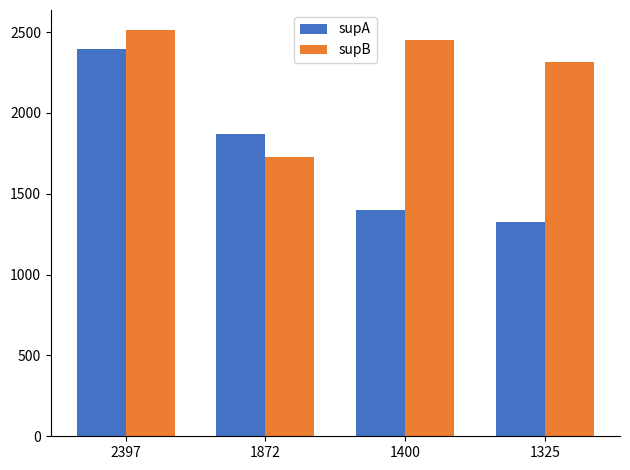

What is the value of the supB bar at the 3rd from the left?

2452